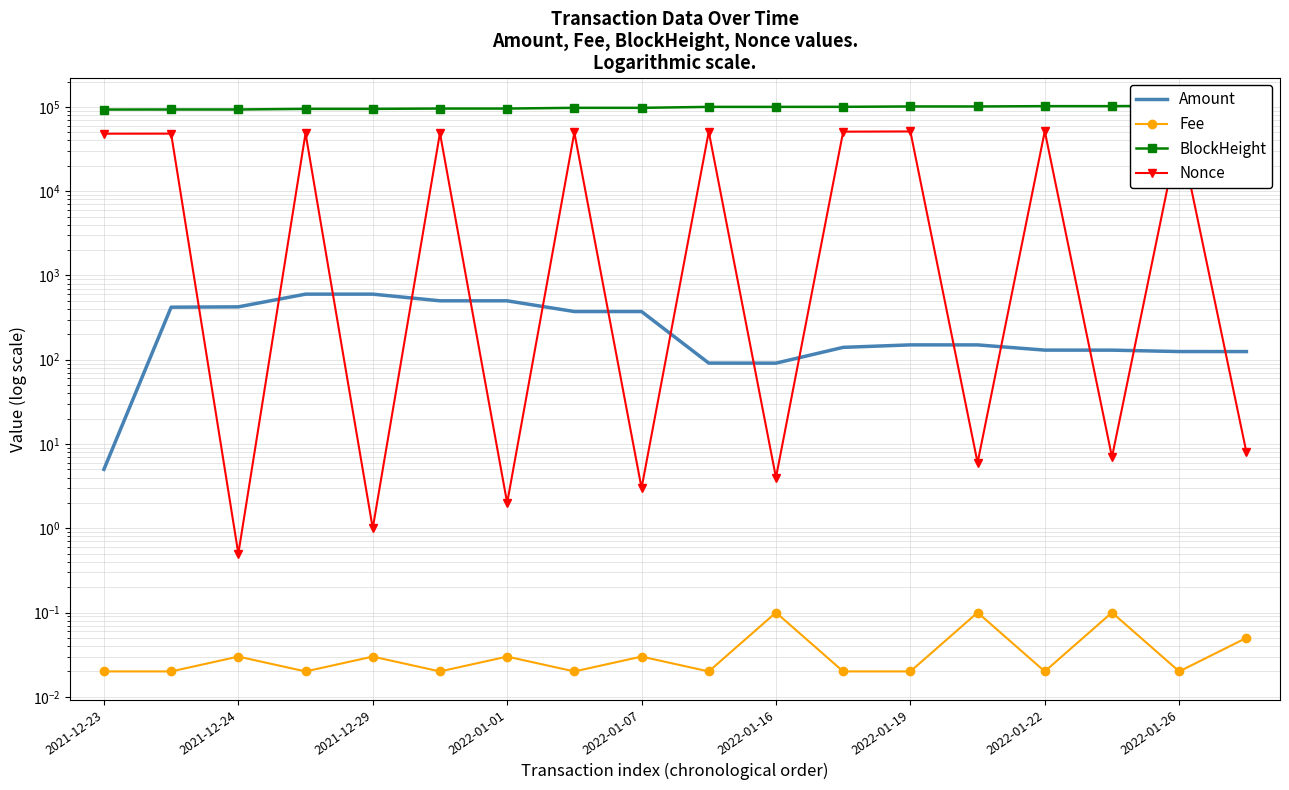

Is it true that BlockHeight equals 134800.6 at 2022-01-07?

False